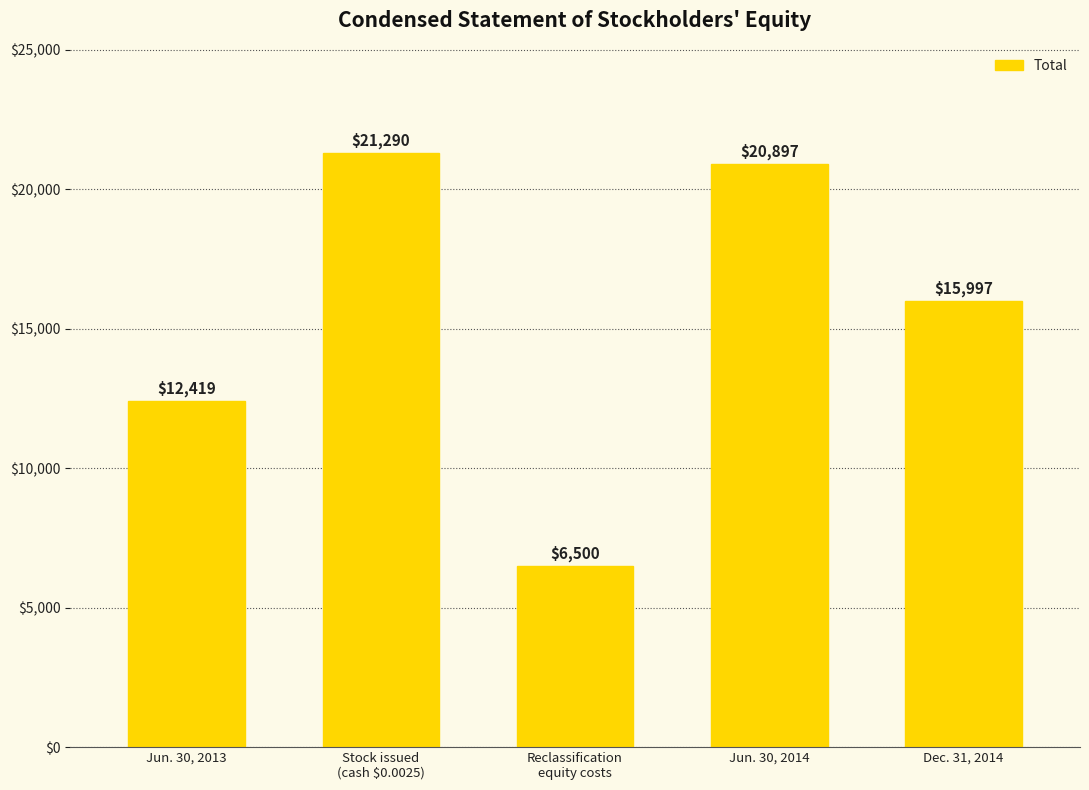

Where is the data nearest to the value 13895?

Jun. 30, 2013